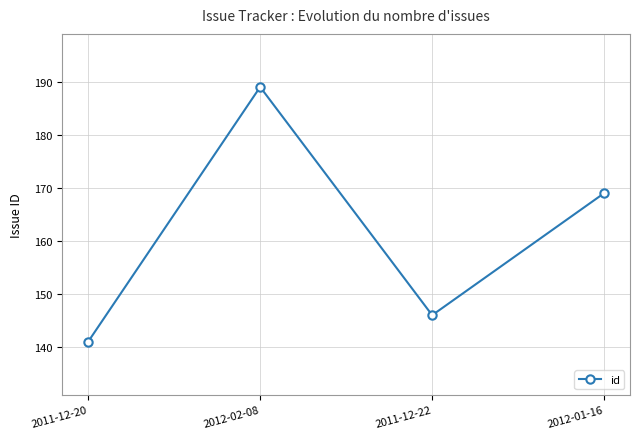

At which category does the data reach its first local peak?

2012-02-08